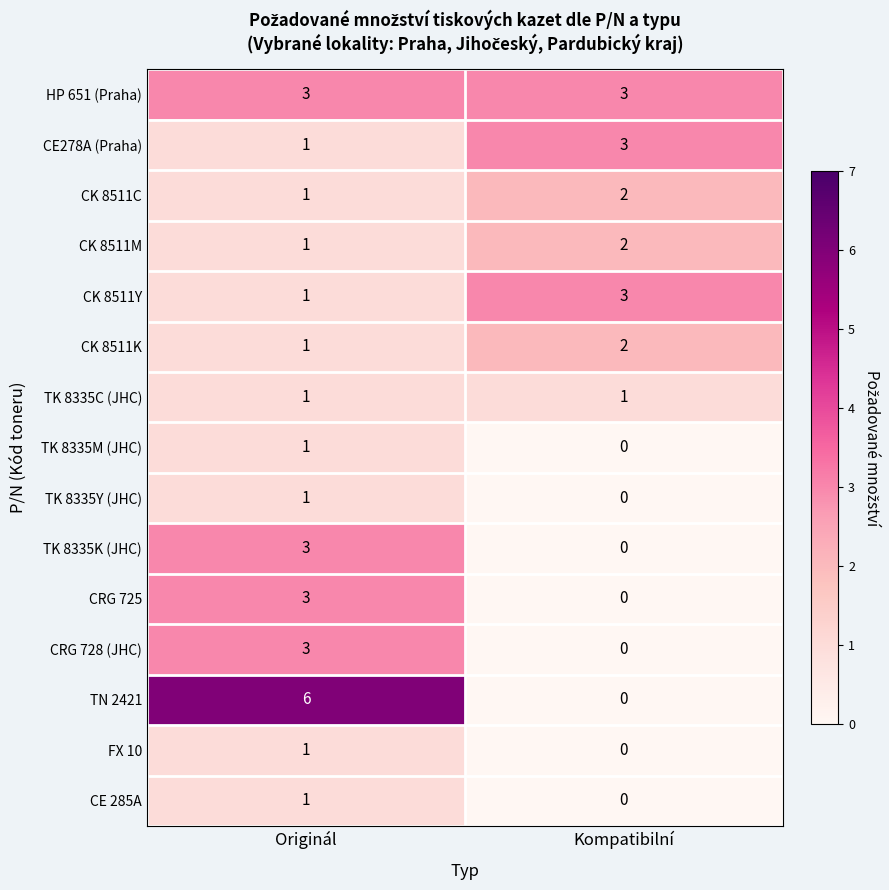

Which category has the highest value across all series?

Originál